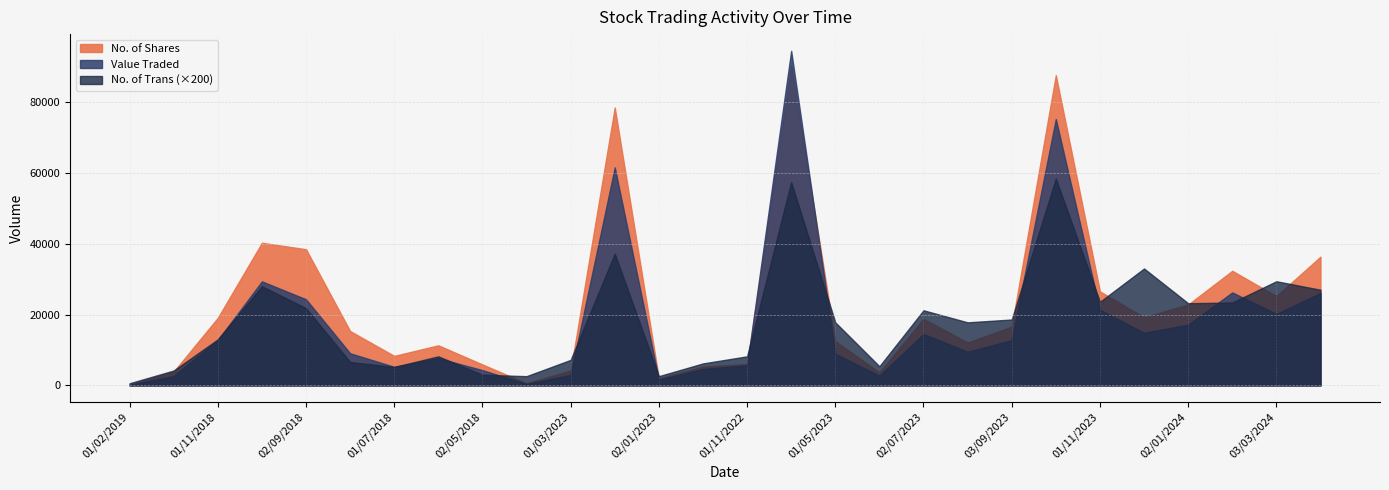

What is the value of the Value Traded point at the 21st from the left?

12790